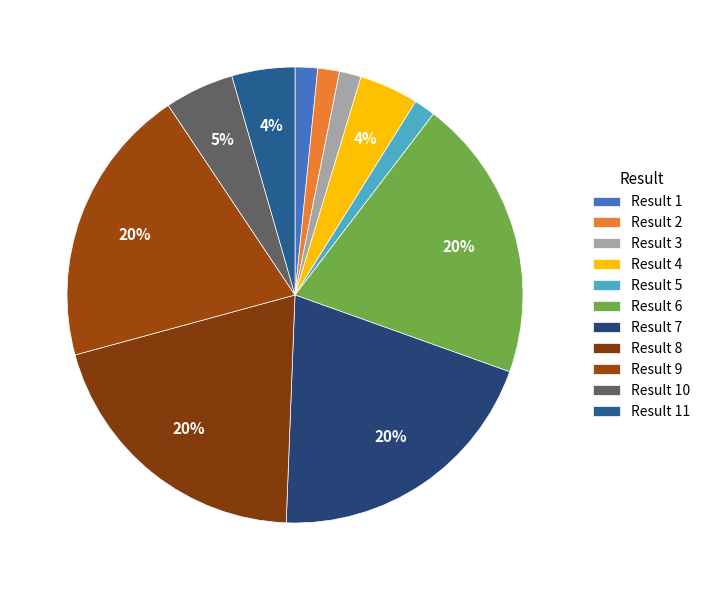

Count the number of slices in the pie.

11